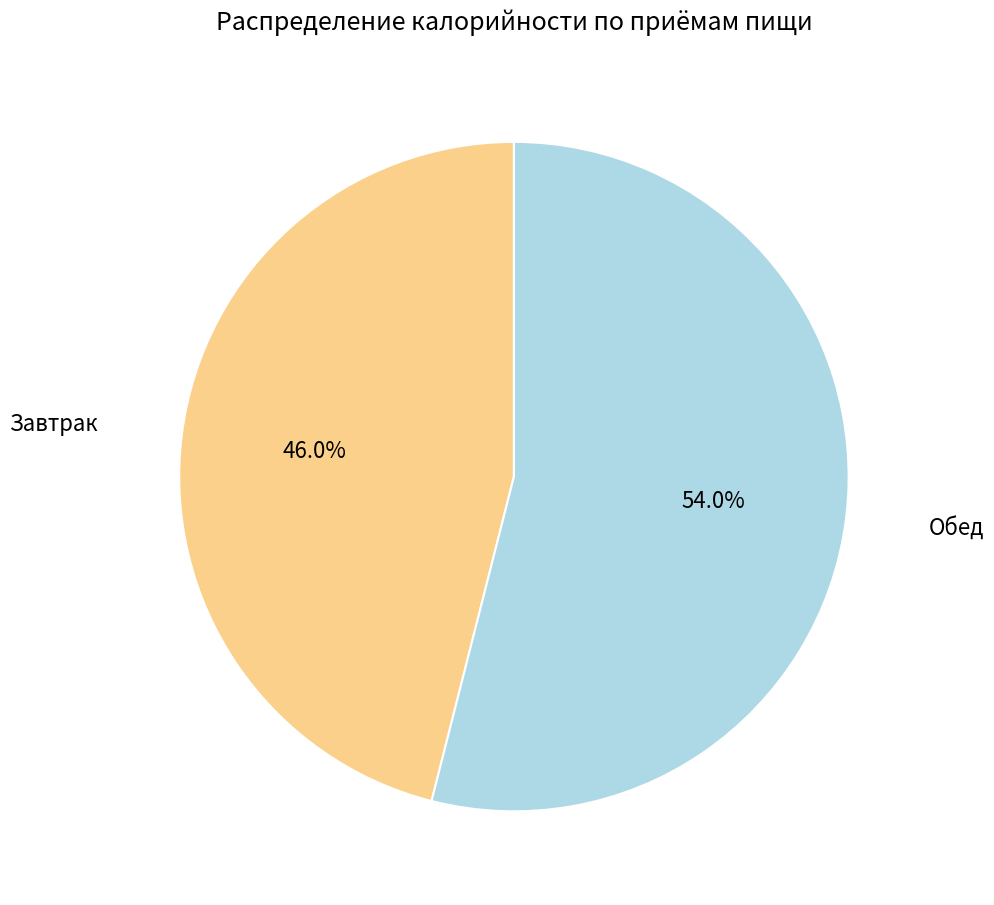

What is the majority slice?

Обед